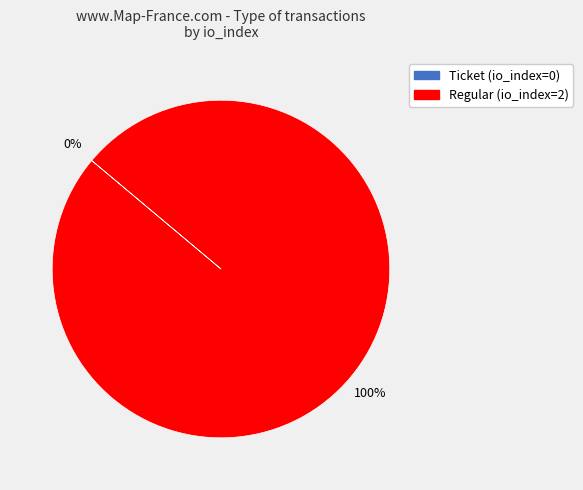

Which slice represents more than half of the pie?

Regular